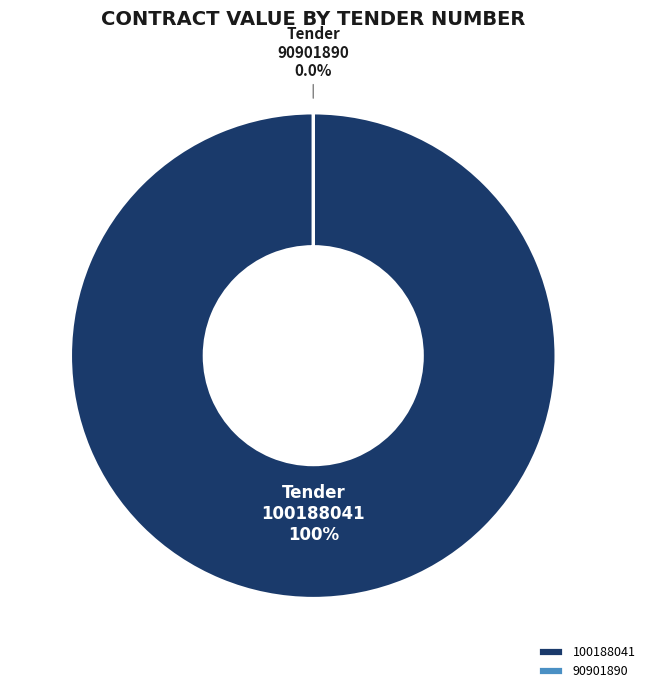

Is it true that 100188041 is 89% of the pie?

False